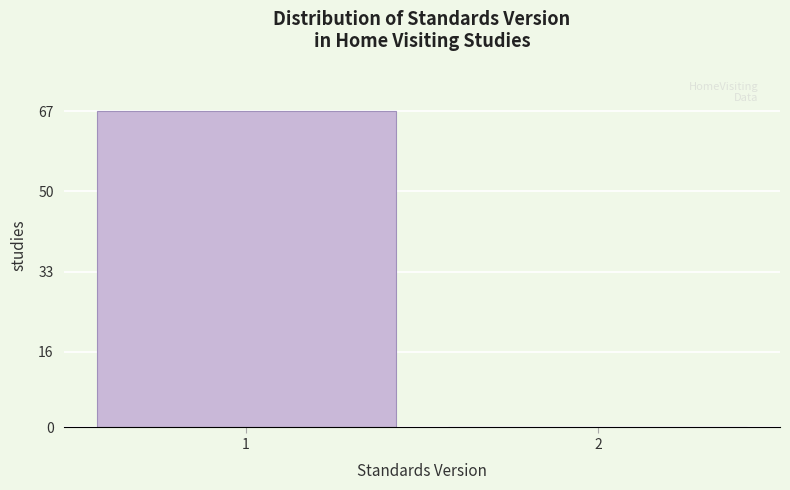

Reading left to right, list all the values displayed in this chart.

1=67	2=0